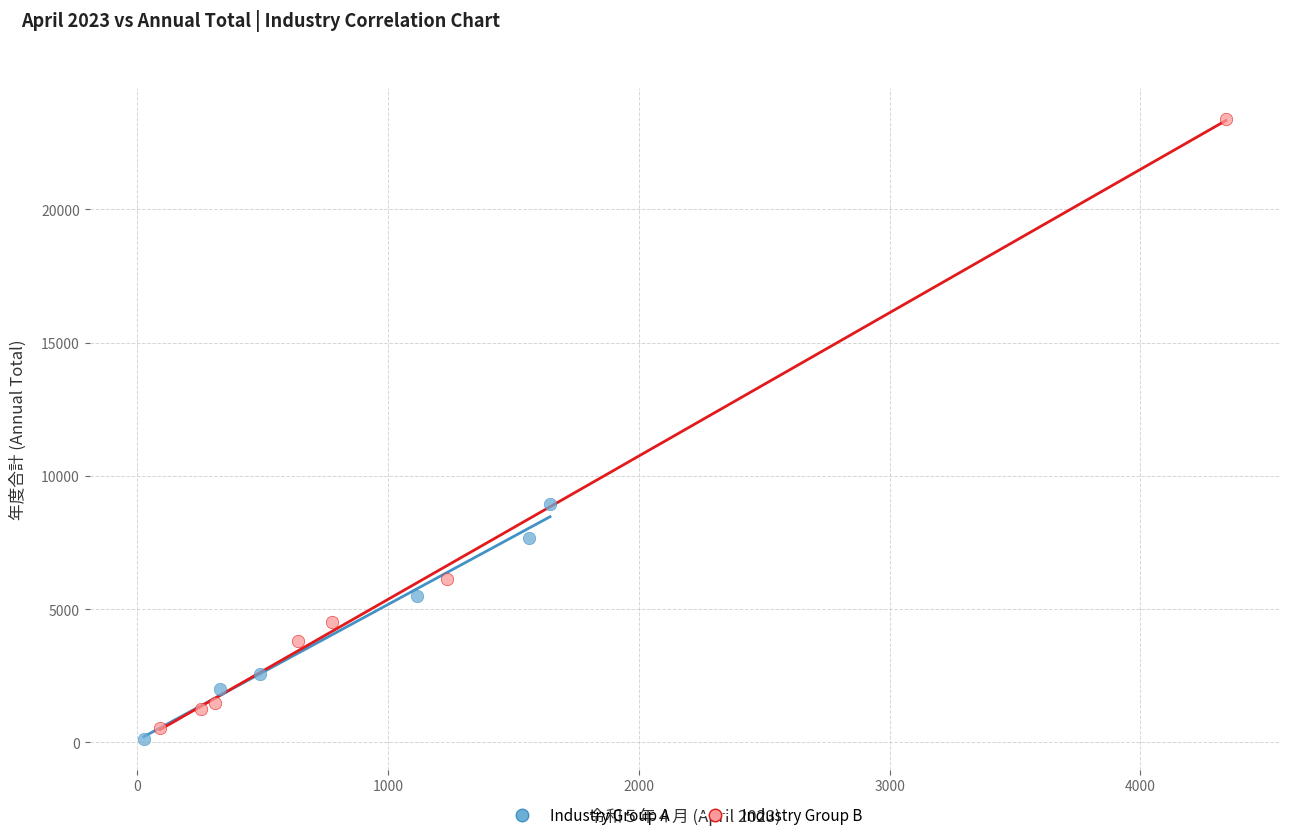

Which series has the widest spread of Y values?

Industry Group B